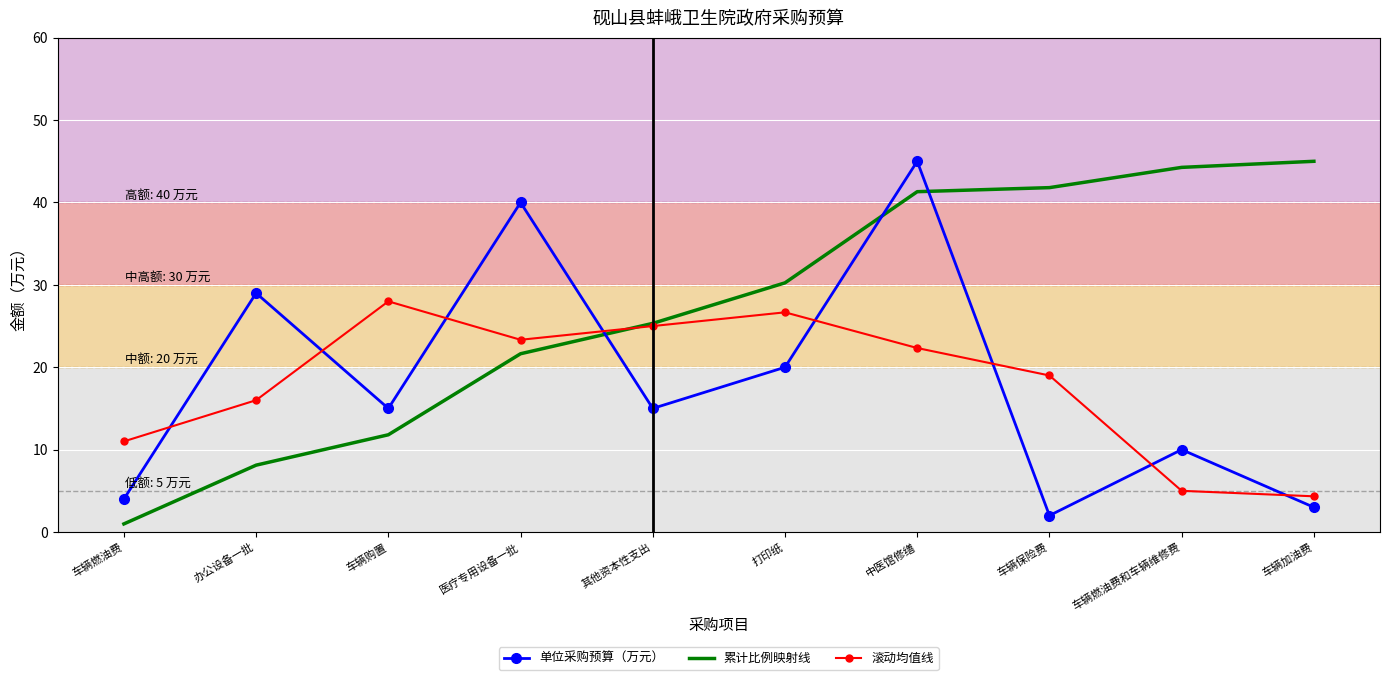

At which category does 单位采购预算（万元） reach its first local peak?

办公设备一批